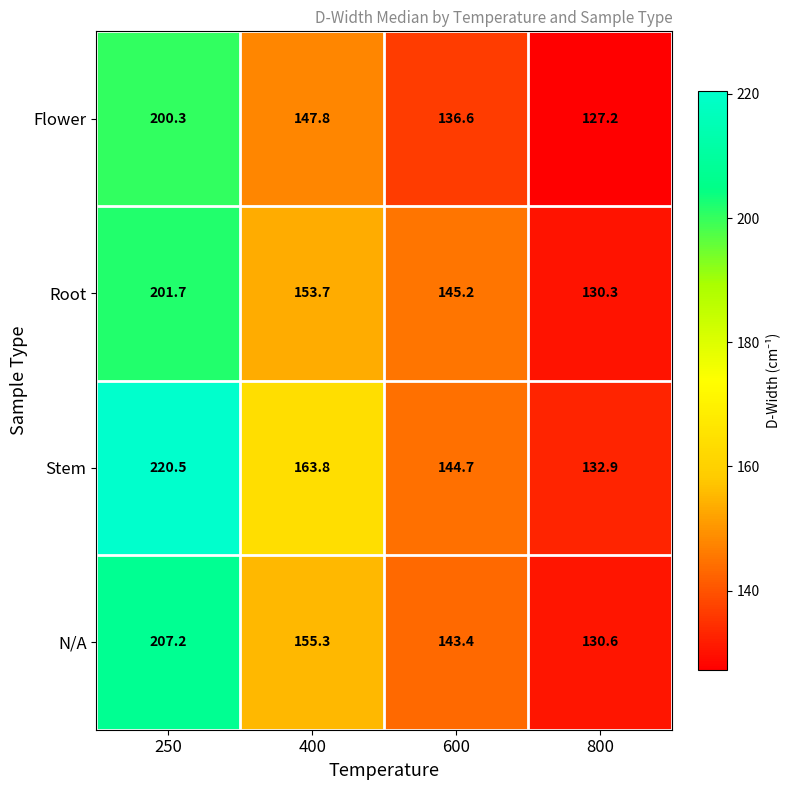

At how many categories does at least one series exceed 197?

1